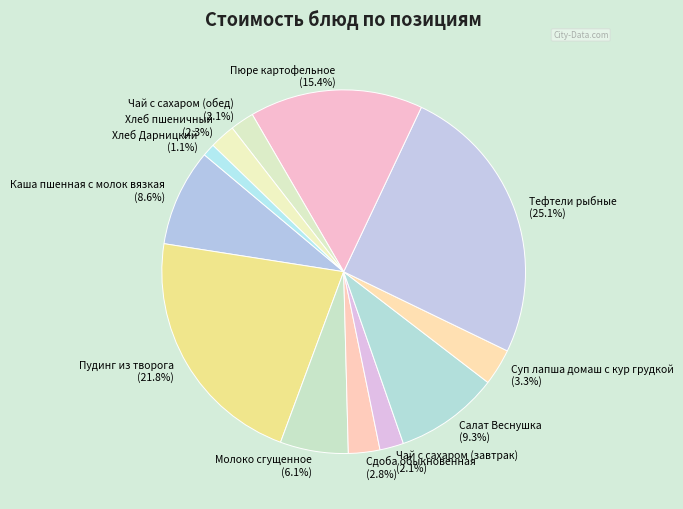

Approximately how many times larger is the value at Хлеб пшеничный compared to Салат Веснушка?

0.2